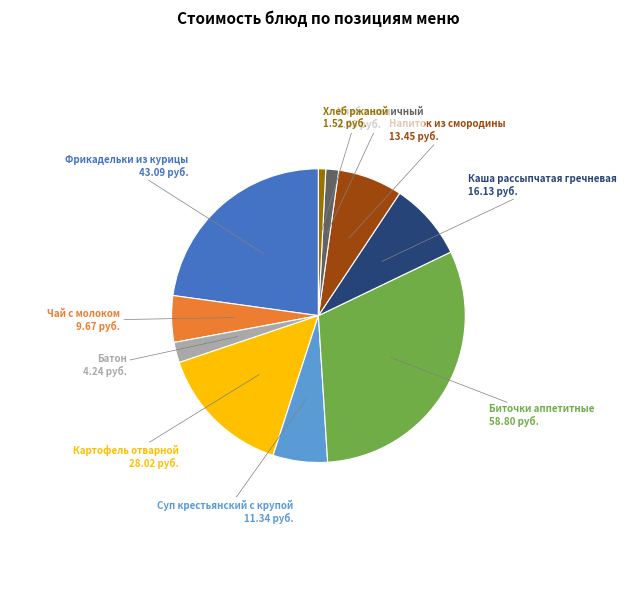

Is it true that Хлеб пшеничный is 14% of the pie?

False